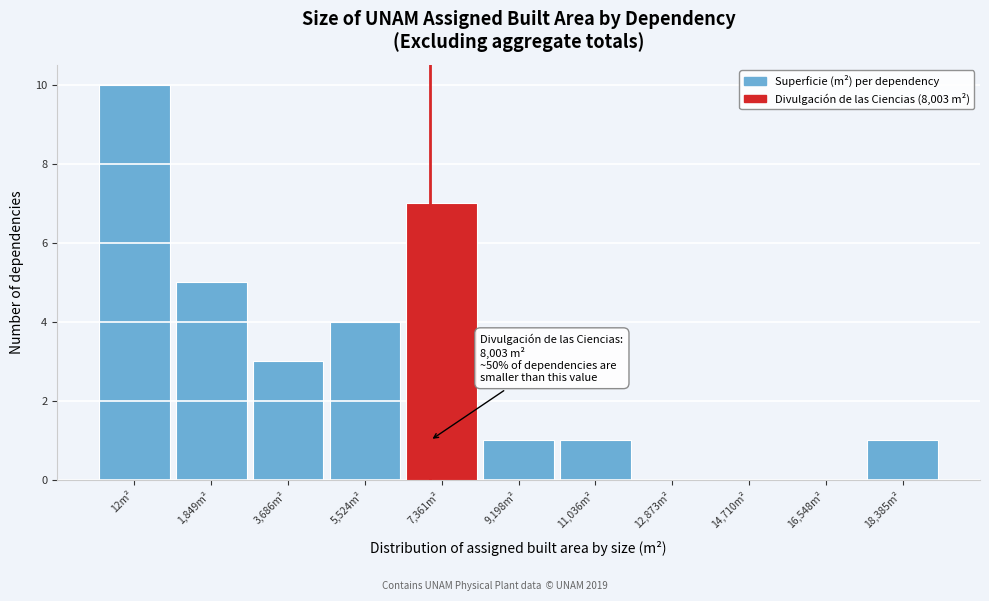

Reading left to right, list all the values displayed in this chart.

12m²=10	1,849m²=5	3,686m²=3	5,524m²=4	7,361m²=7	9,198m²=1	11,036m²=1	12,873m²=0	14,710m²=0	16,548m²=0	18,385m²=1